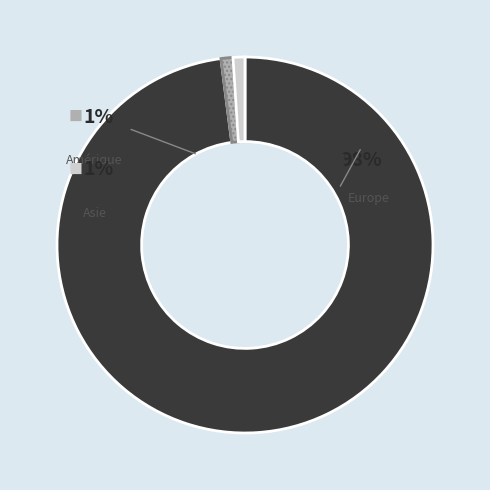

What is the smallest slice in the pie chart?

Amérique